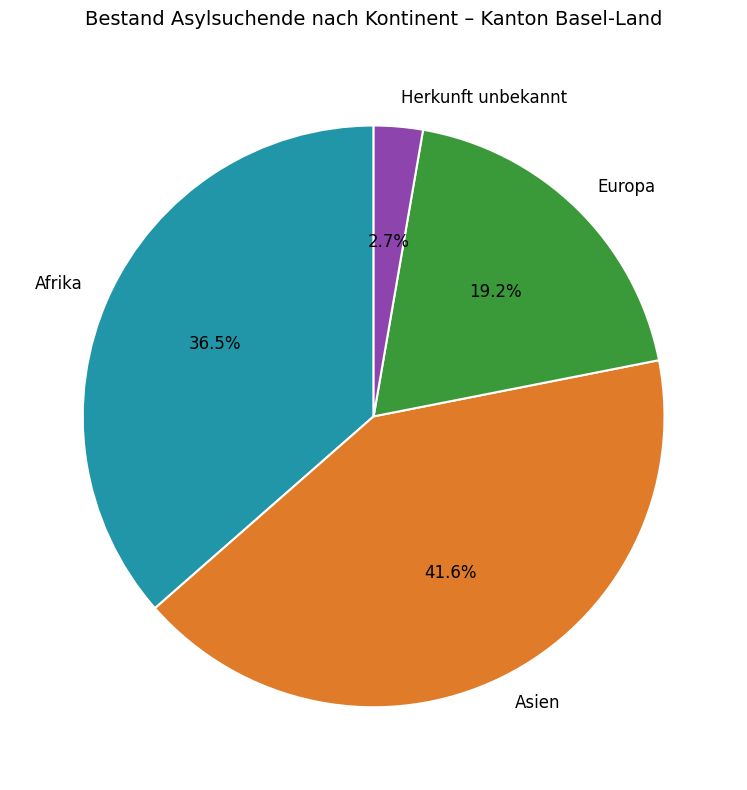

Does Herkunft unbekannt account for over 50% of the chart?

No